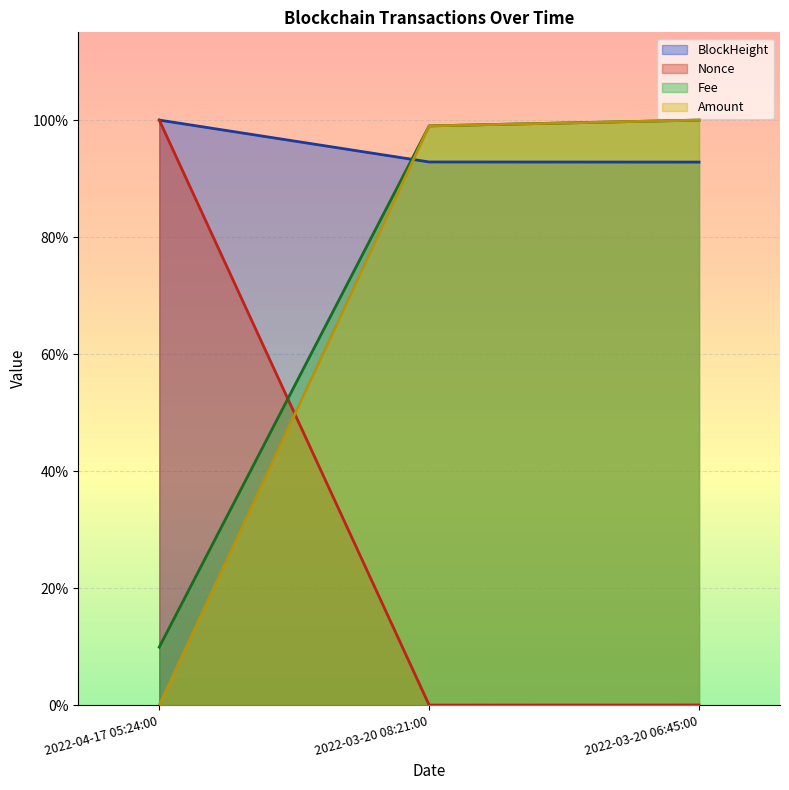

Does the chart display data point markers on the line(s)?

No